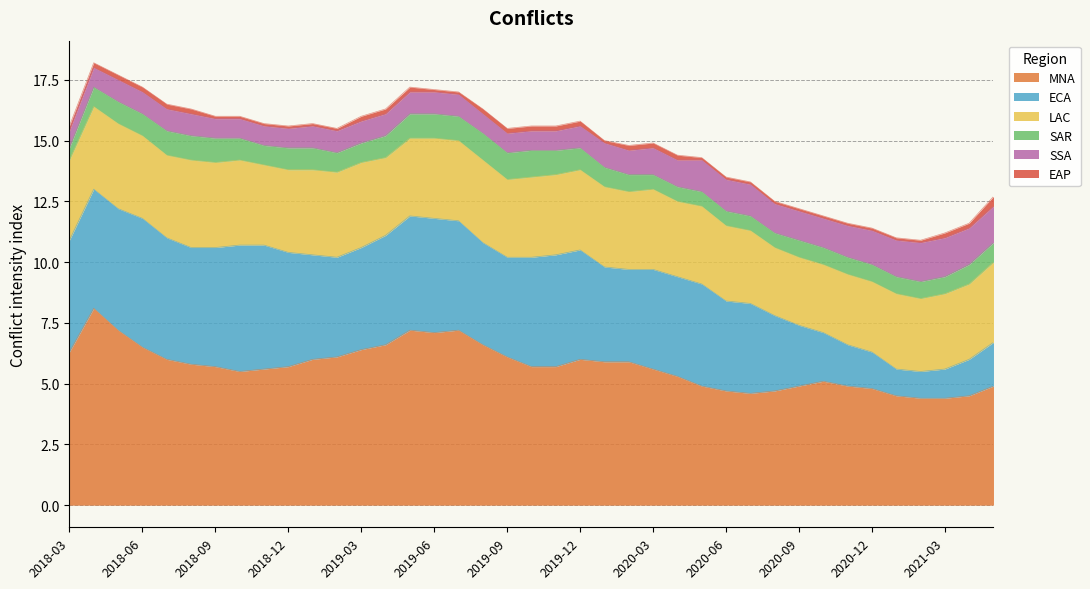

Between 2018-05 and 2021-02, which series saw the biggest shift?

ECA